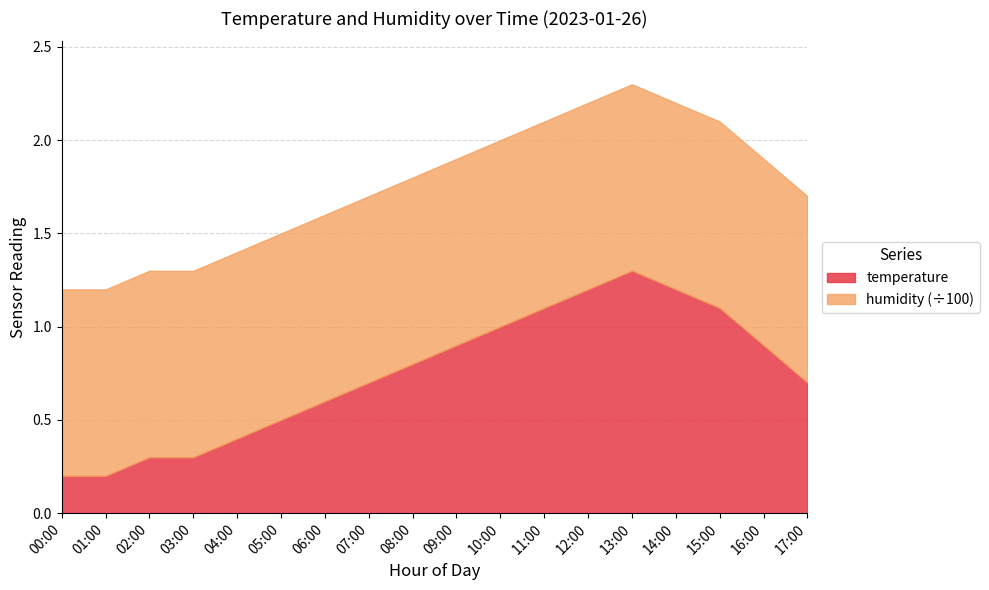

Rank the categories by humidity value from lowest to highest.

00:00, 01:00, 02:00, 03:00, 04:00, 05:00, 06:00, 07:00, 08:00, 09:00, 10:00, 11:00, 12:00, 13:00, 14:00, 15:00, 16:00, 17:00